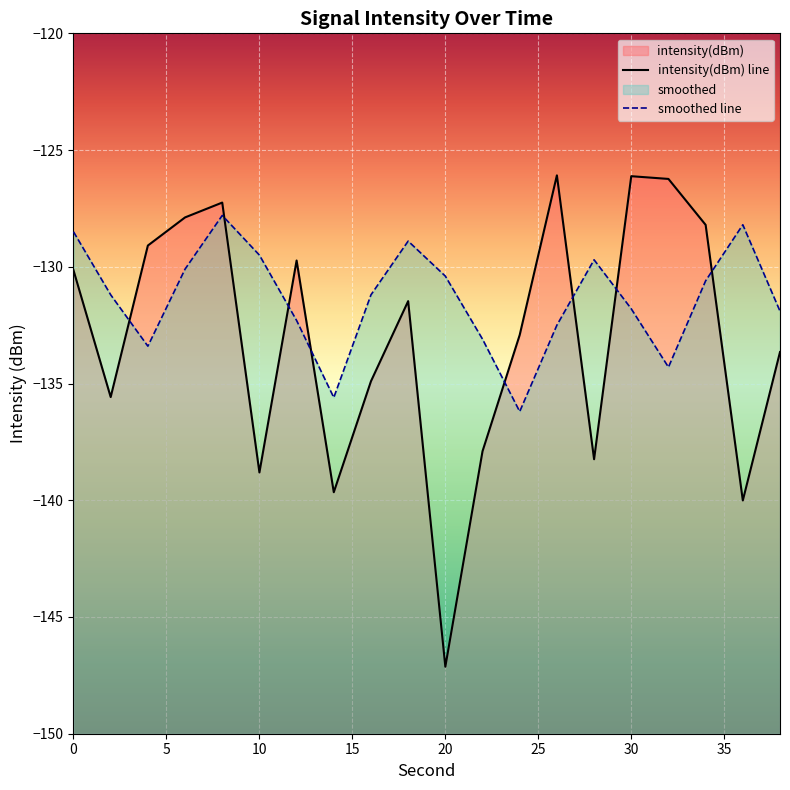

True or false: intensity(dBm) and smoothed cross at least once.

True